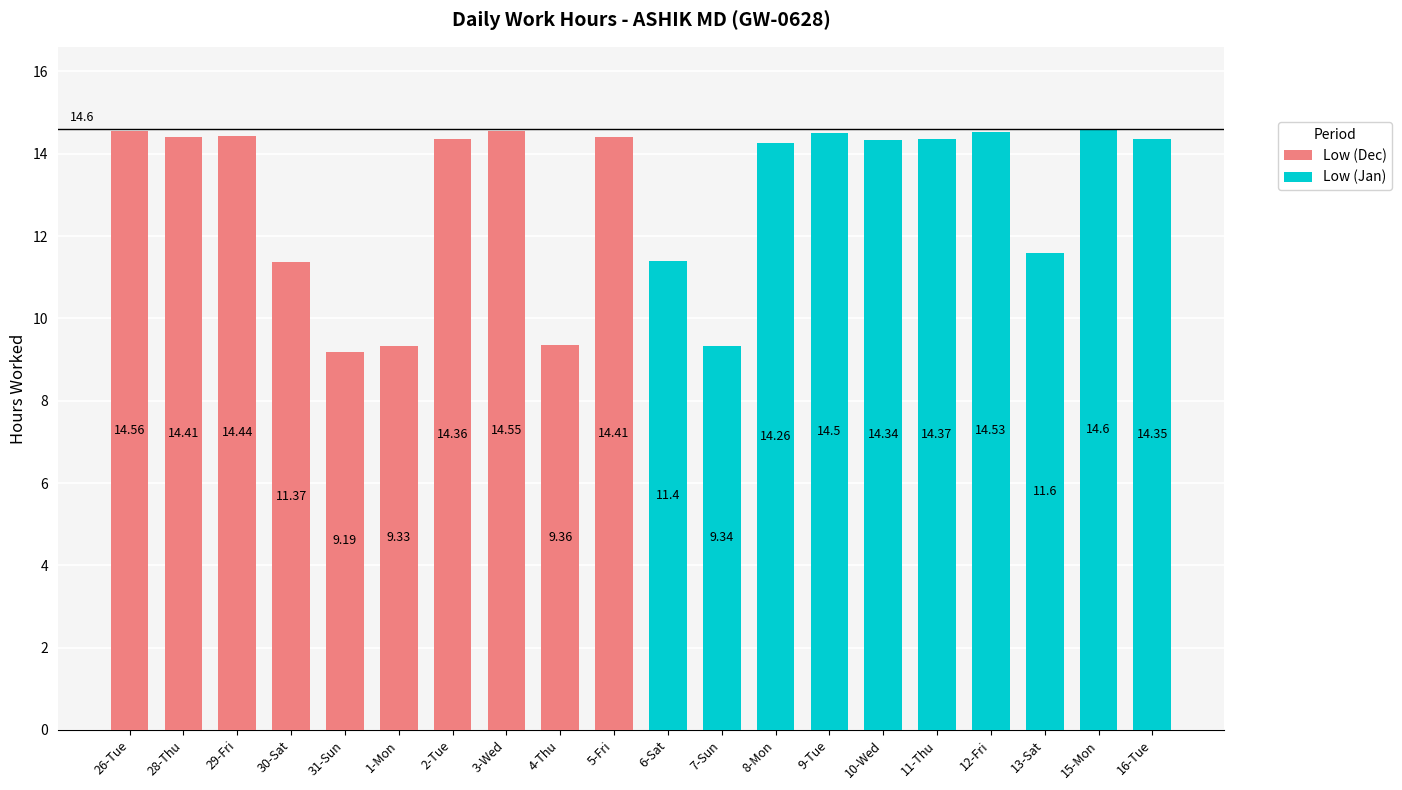

Rank the categories by Low (Dec) value from highest to lowest.

26-Tue, 3-Wed, 29-Fri, 28-Thu, 5-Fri, 2-Tue, 30-Sat, 4-Thu, 1-Mon, 31-Sun